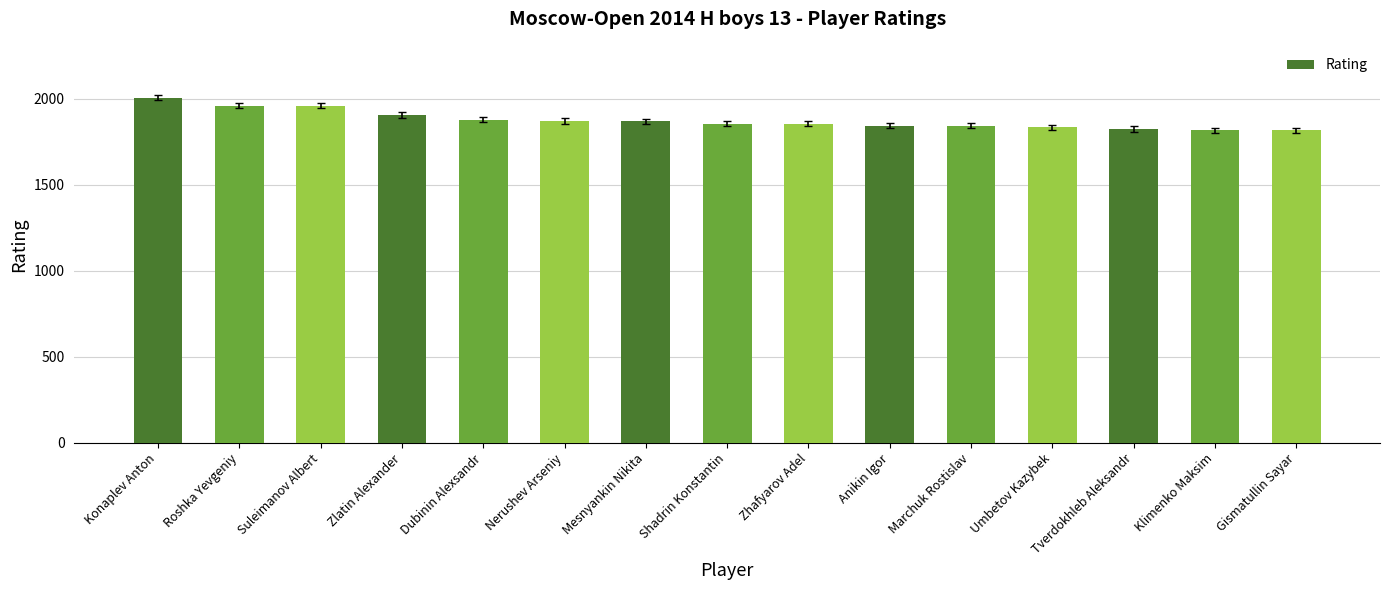

What is the smallest value displayed?

1817